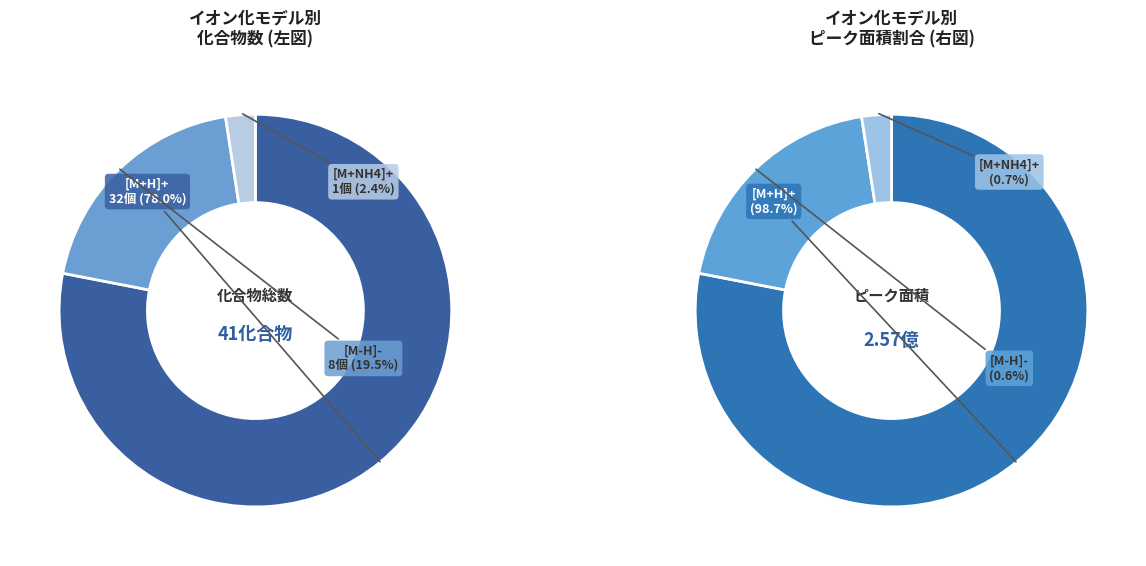

To the nearest percent, what percentage of the pie is [M+H]+?

78%